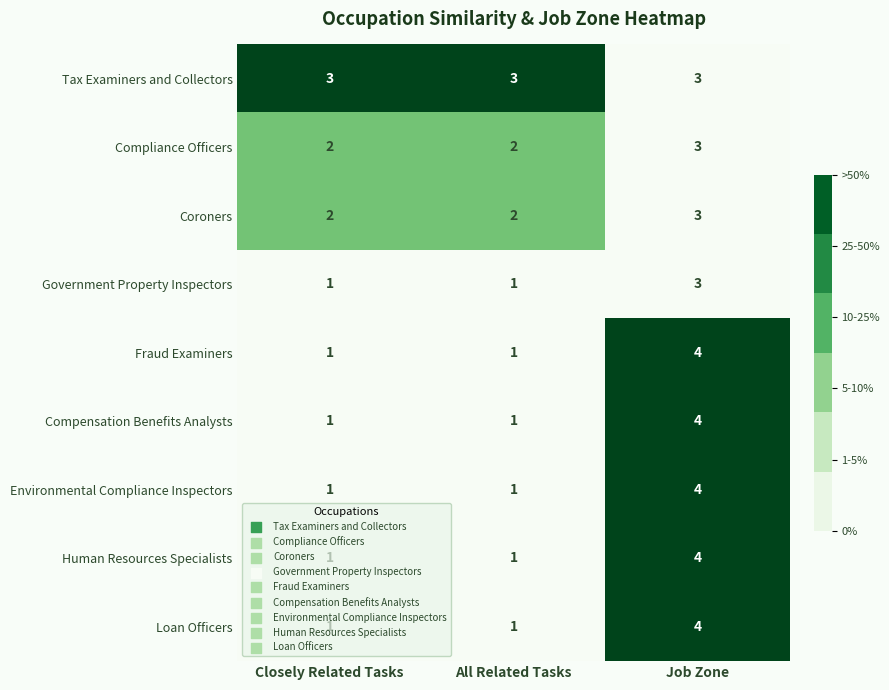

What is the spread (max minus min) of values at All Related Tasks?

2